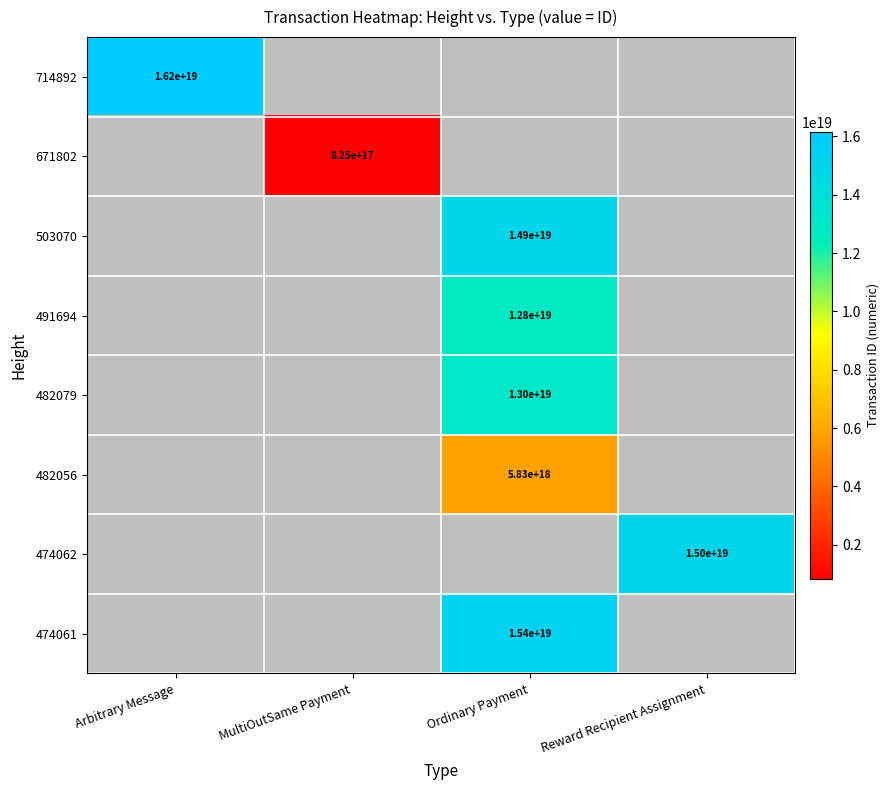

At how many categories does at least one series exceed 2165041012923496960?

3